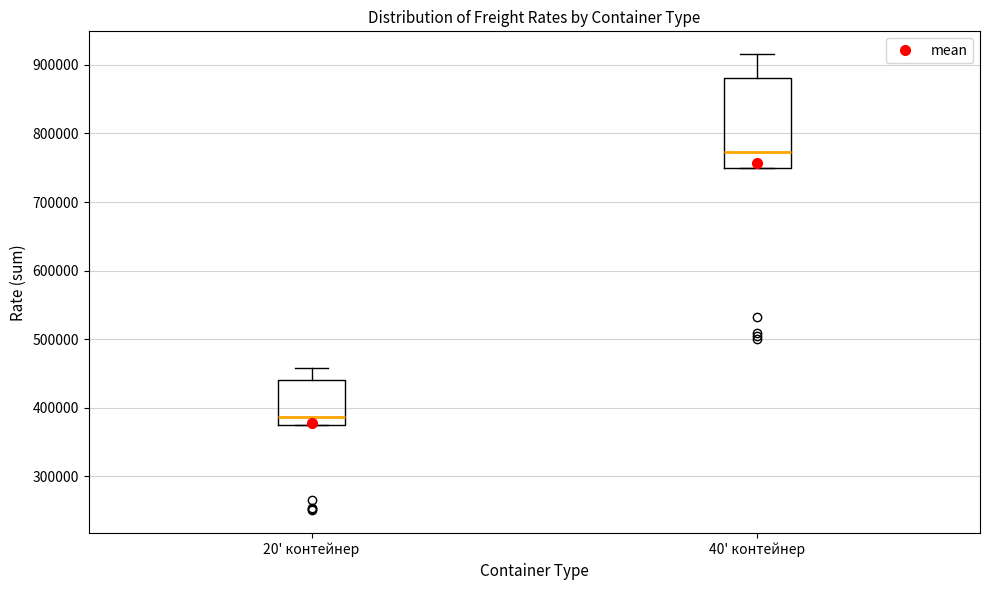

Where does the upper whisker of the box for 40' контейнер end on the y-axis? The values are not printed on the chart, so give them approximately, as read against the axis.

920000